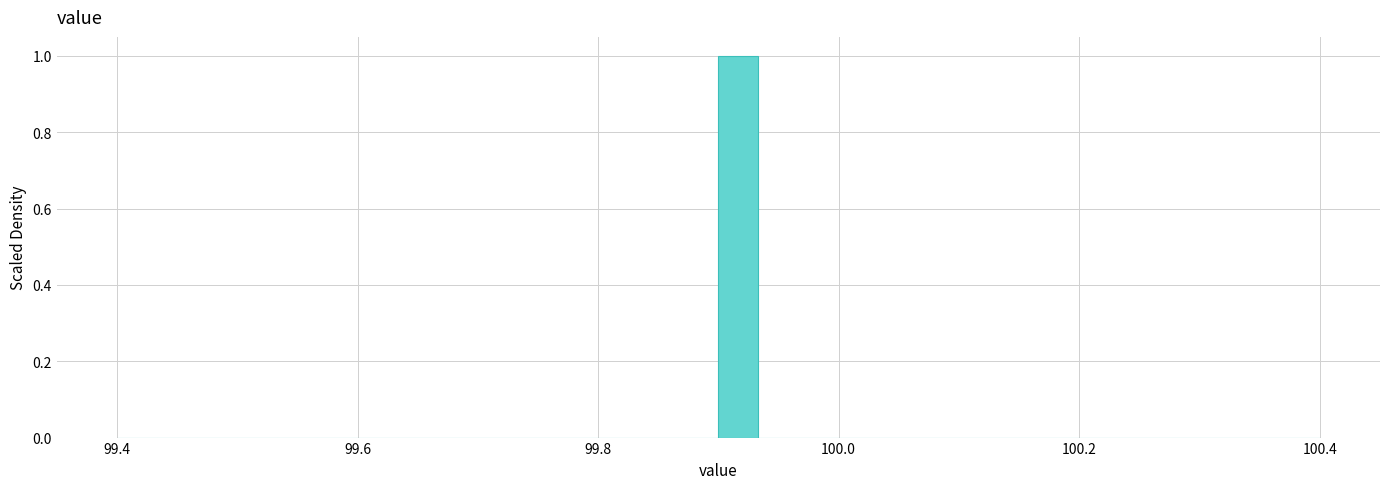

Around what value on the x-axis is the tallest bar? Give the approximate position of its centre, as read against the axis.

99.92